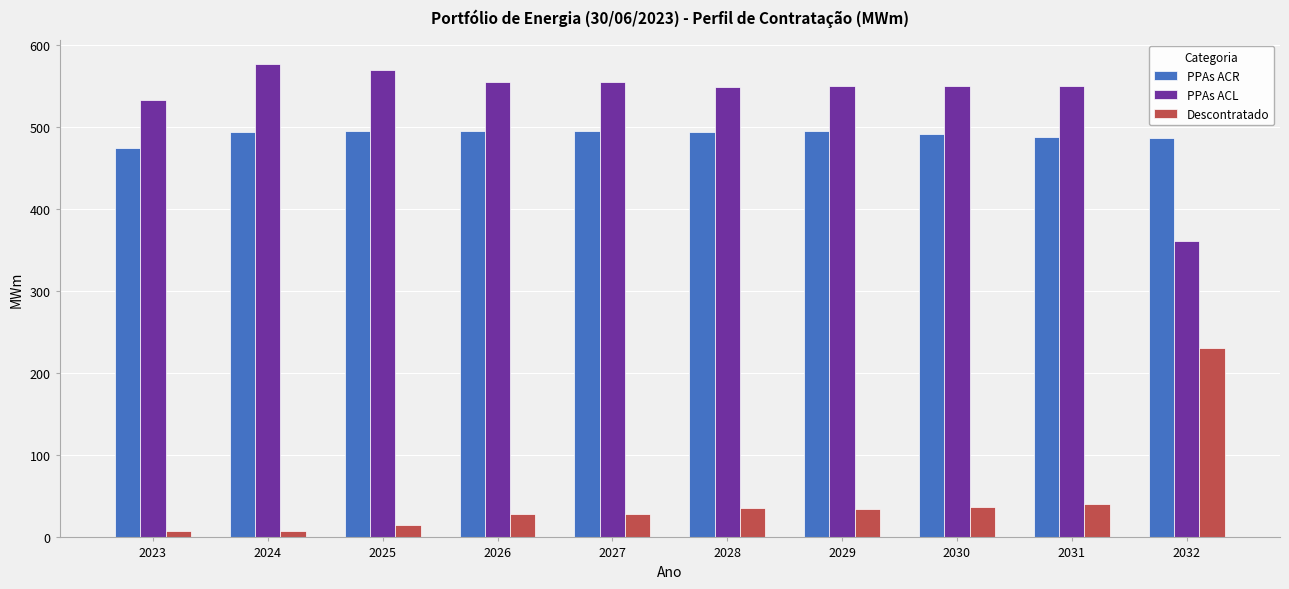

Which category has the highest value in the Descontratado series?

2032